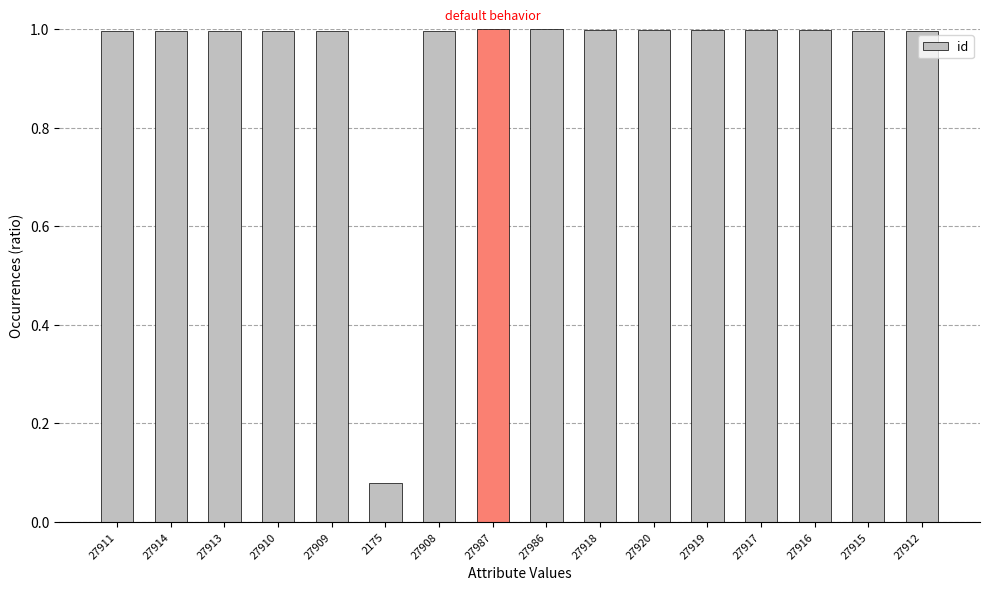

The chart shows a value of 0.6 at 27987. True or false?

False